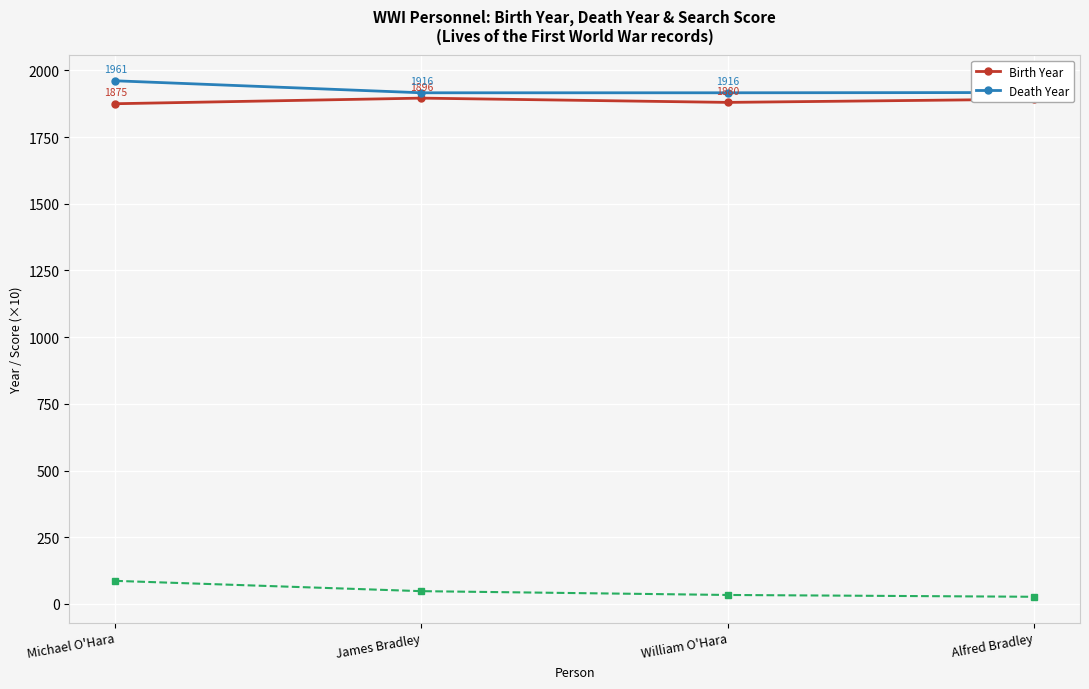

What position from the left is James Bradley?

2